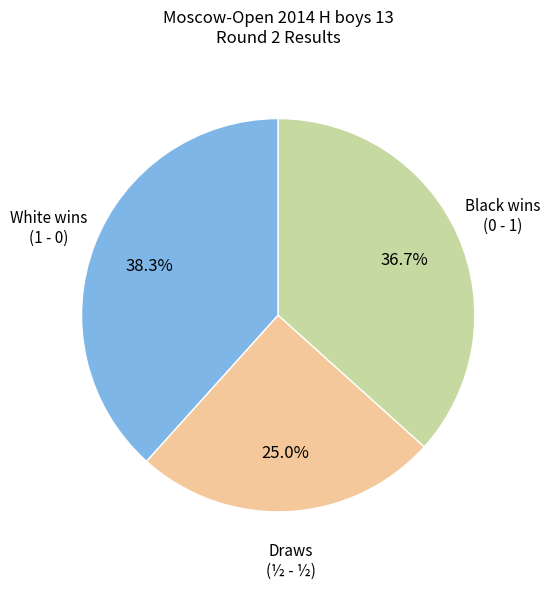

To the nearest percent, what is the average slice percentage?

33%